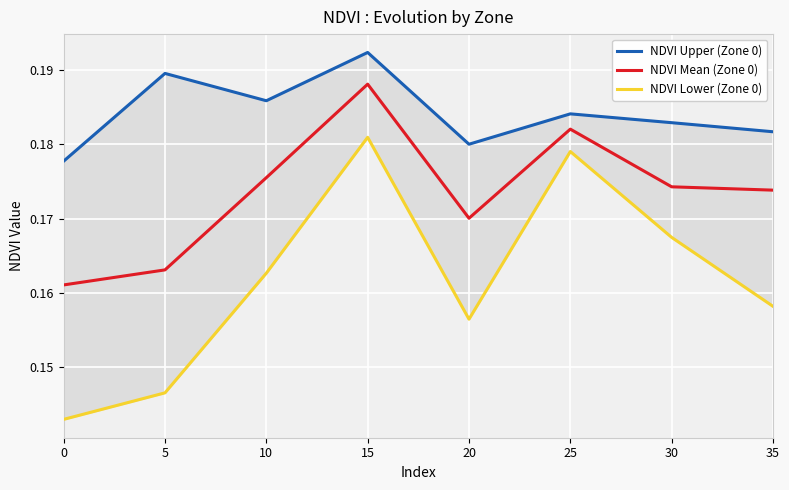

What is the lowest value of the NDVI Lower (Zone 0) series?

0.1